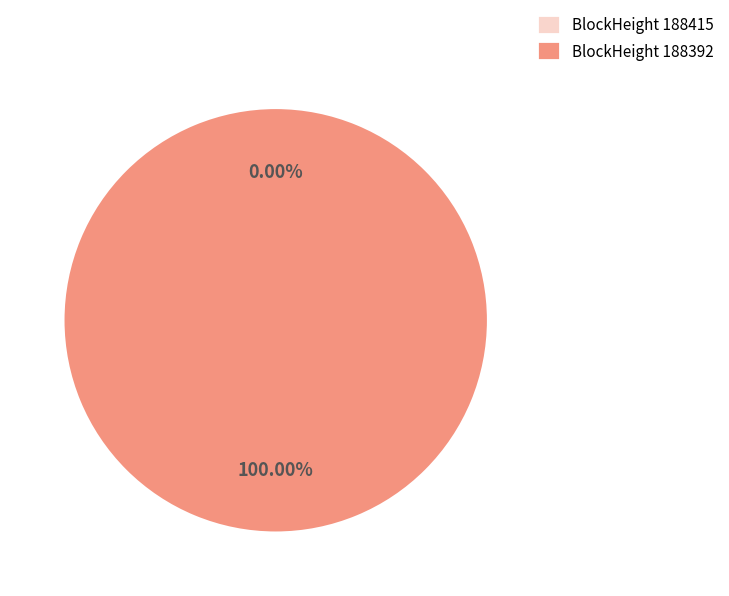

Which category accounts for the majority?

188392